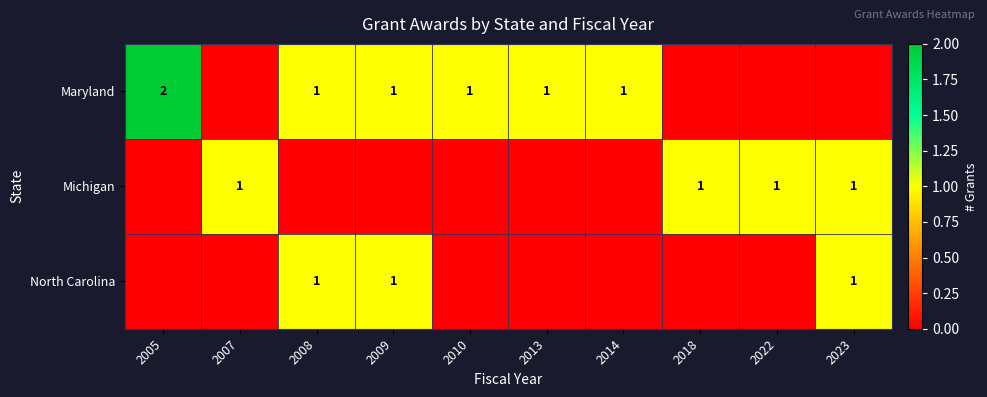

True or false: Michigan has a value of 1 at 2018.

True